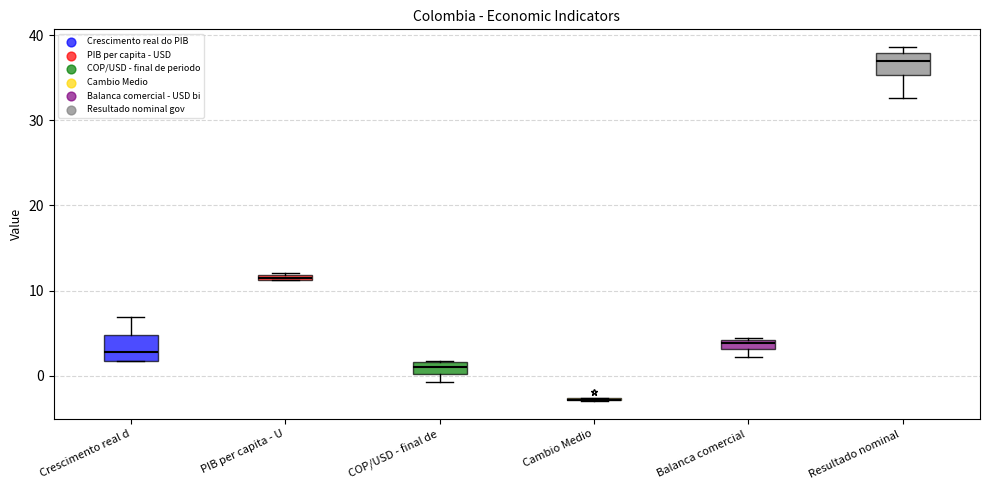

Where is the lower edge of the box for Resultado nominal on the y-axis? The values are not printed on the chart, so give them approximately, as read against the axis.

35